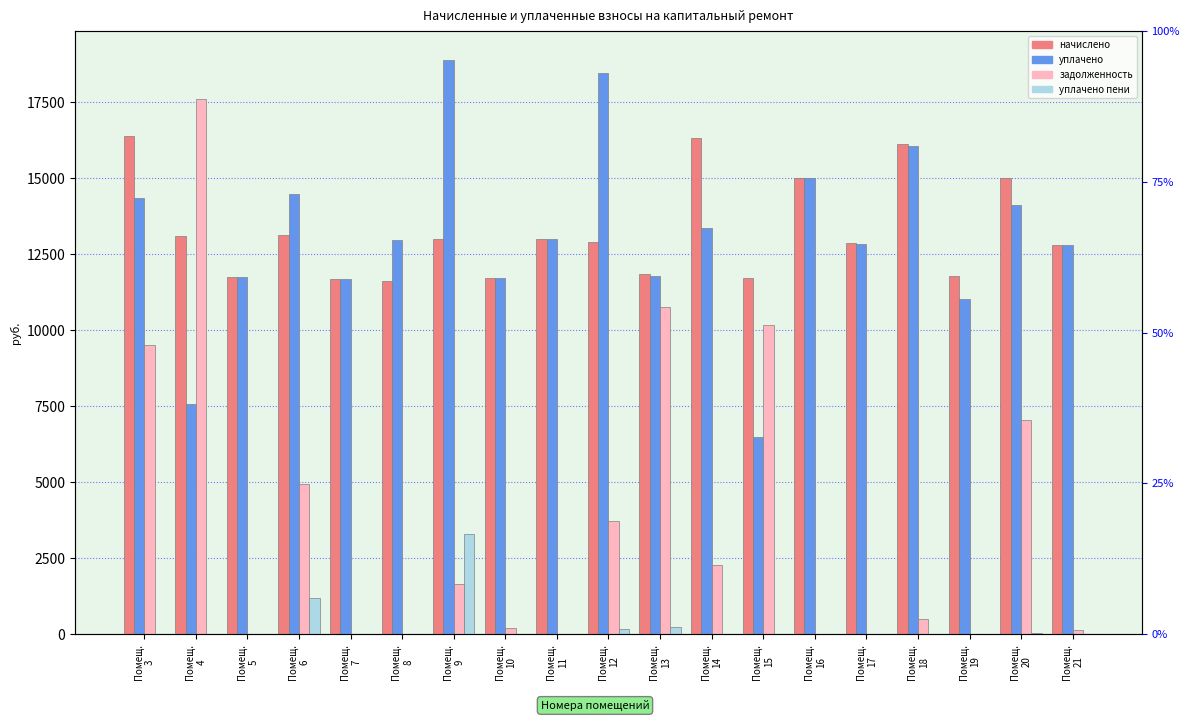

How many data points does each series have?

19